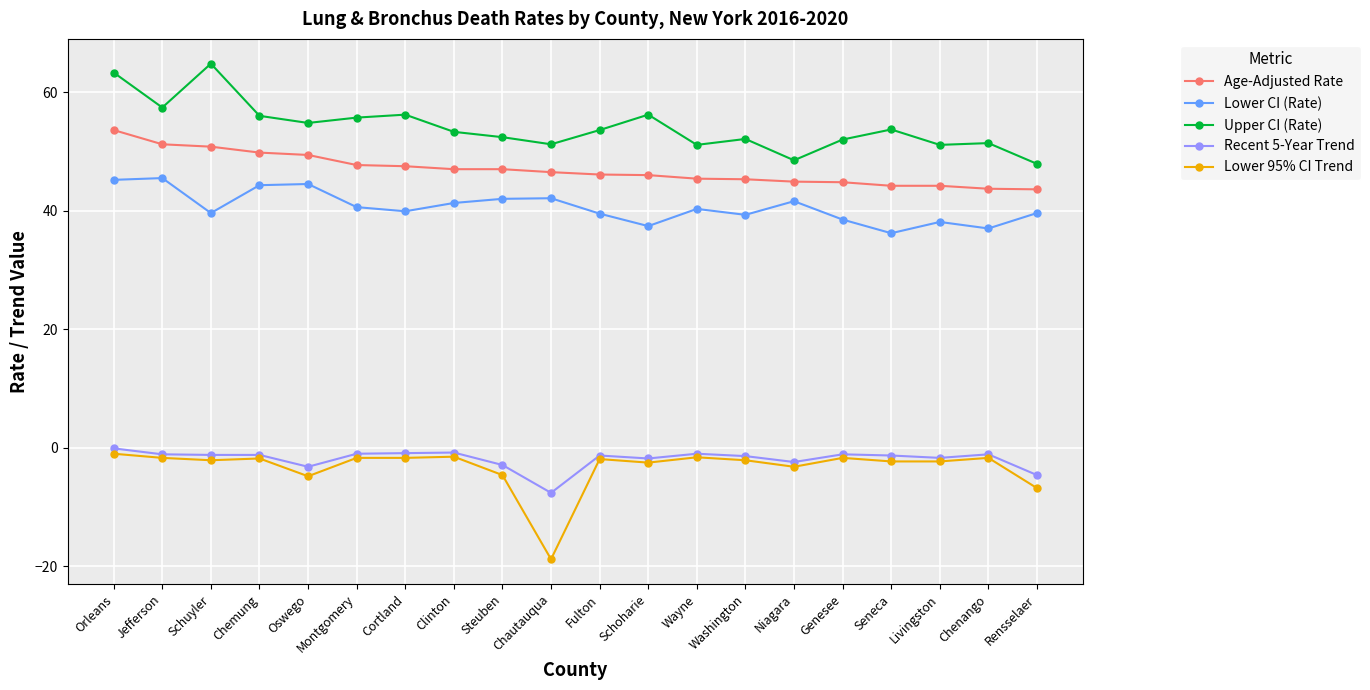

True or false: Upper CI (Rate) and Age-Adjusted Rate intersect in this chart.

False